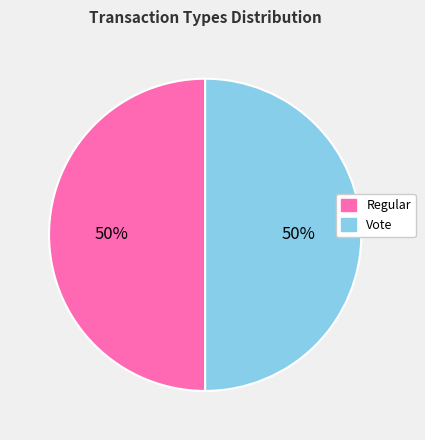

To the nearest percent, what is the average slice percentage?

50%